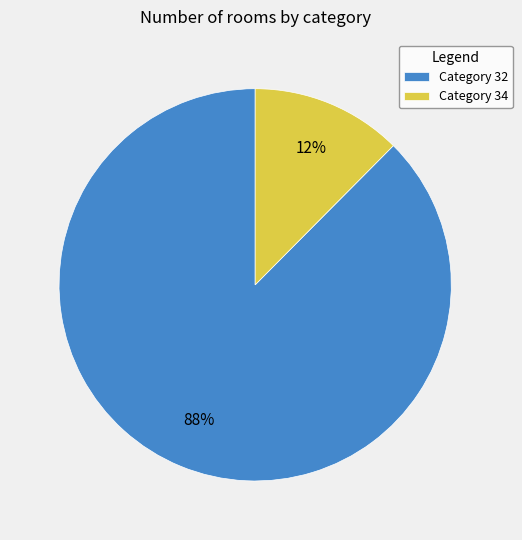

Which slice represents more than half of the pie?

Category 32